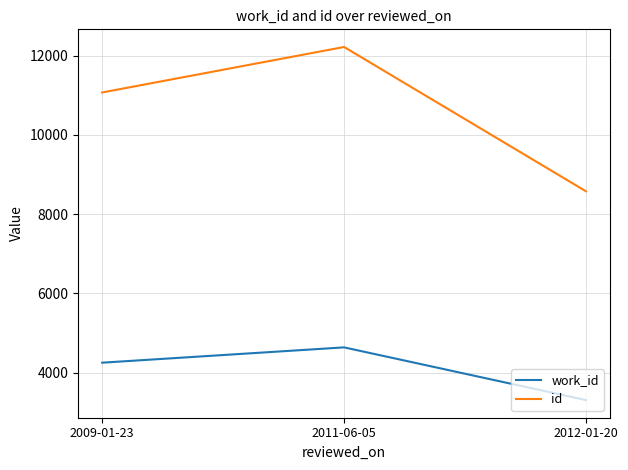

How many distinct data groups are displayed?

2